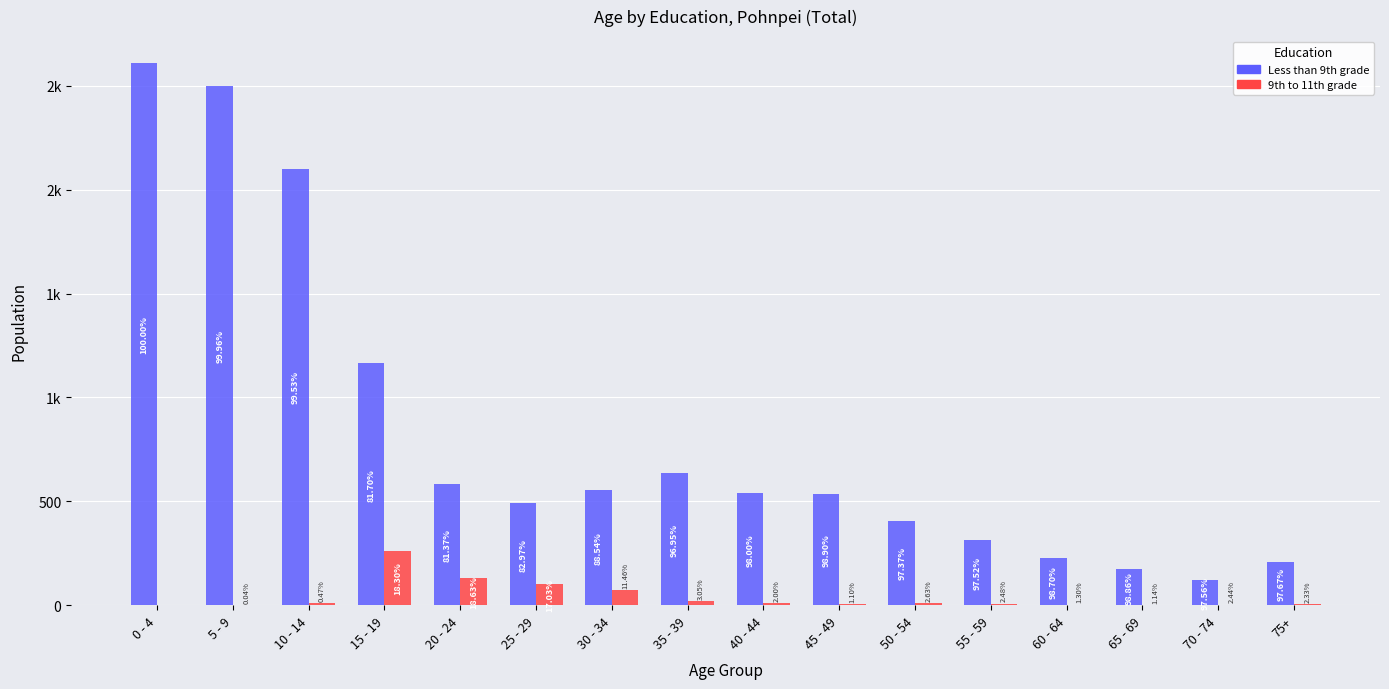

What are all the series names shown in the legend?

Less than 9th grade, 9th to 11th grade